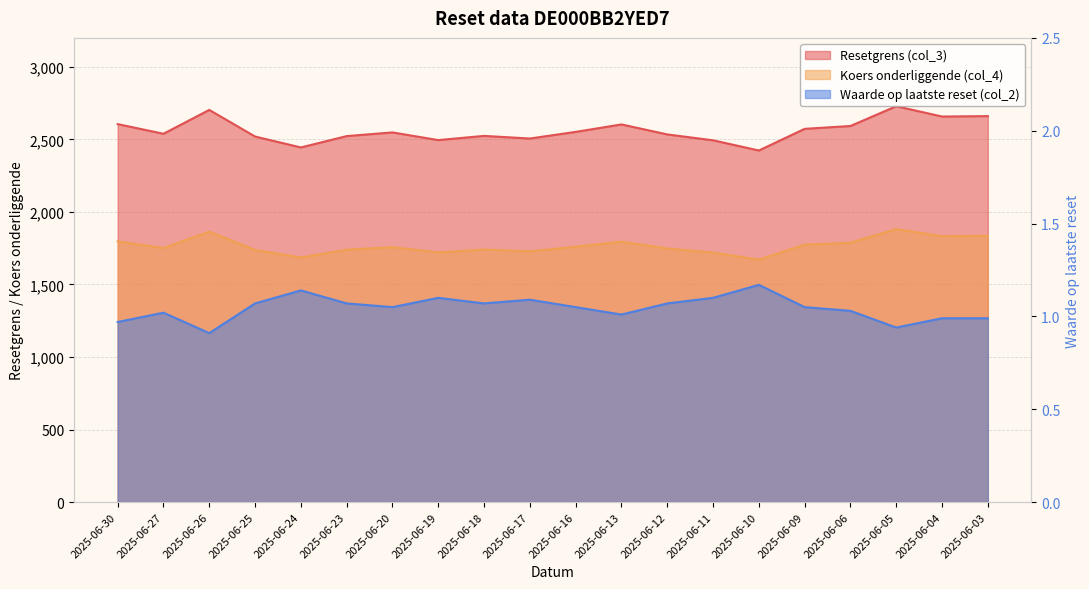

What is the total value across all series at 2025-06-05?

4611.8